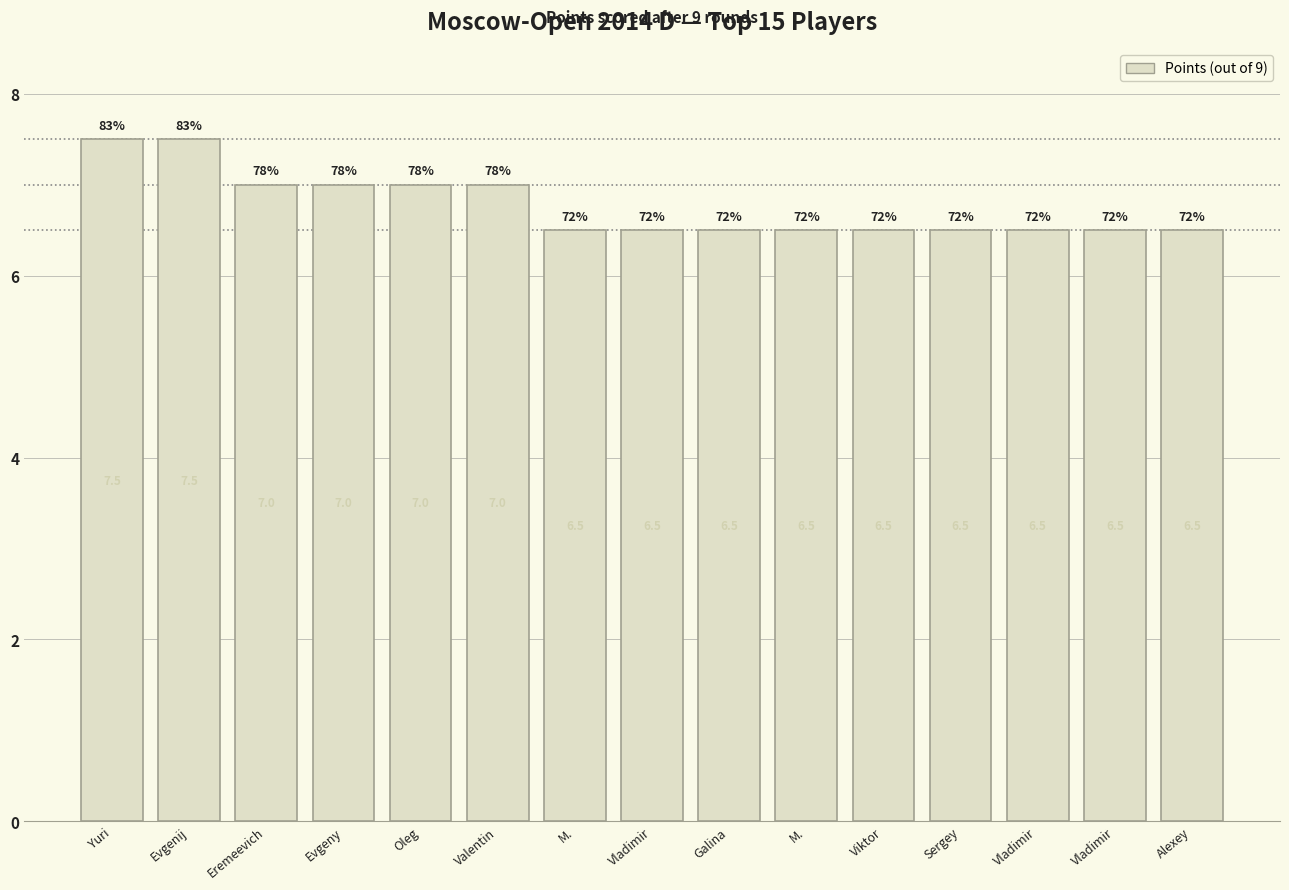

How many categories are shown in the chart?

15